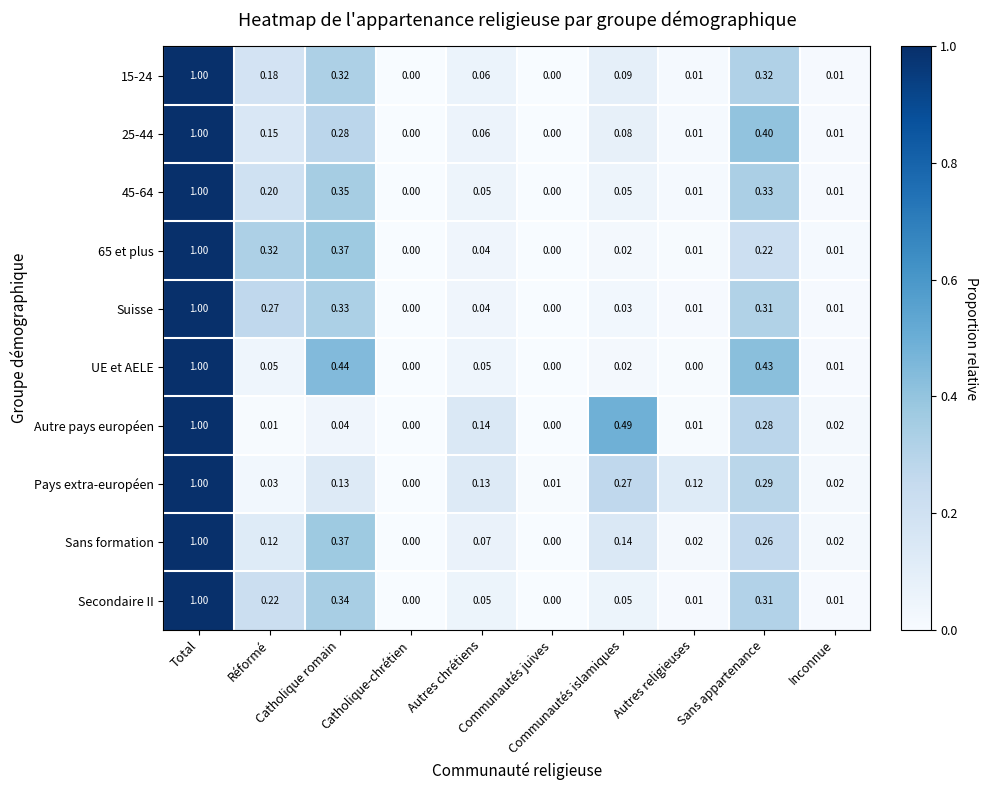

How many distinct data groups are displayed?

10